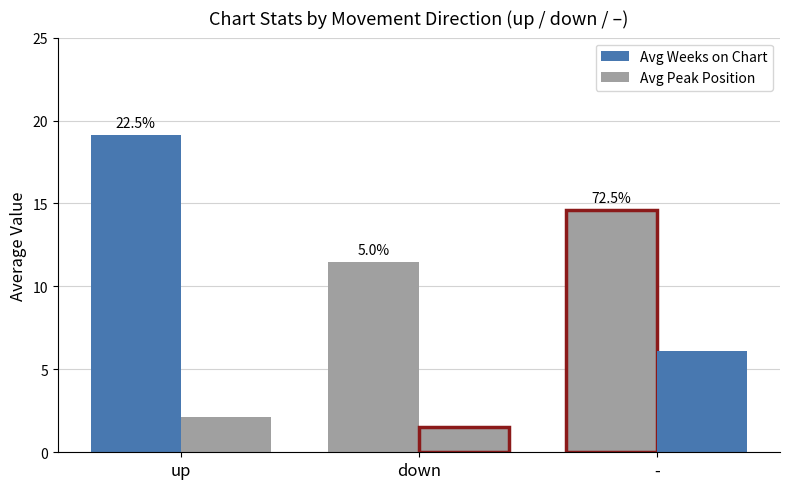

Reading left to right, what are all the values shown in this chart?

Avg Weeks on Chart: up=19.1	down=11.5	-=14.6
Avg Peak Position: up=2.1	down=1.5	-=6.1